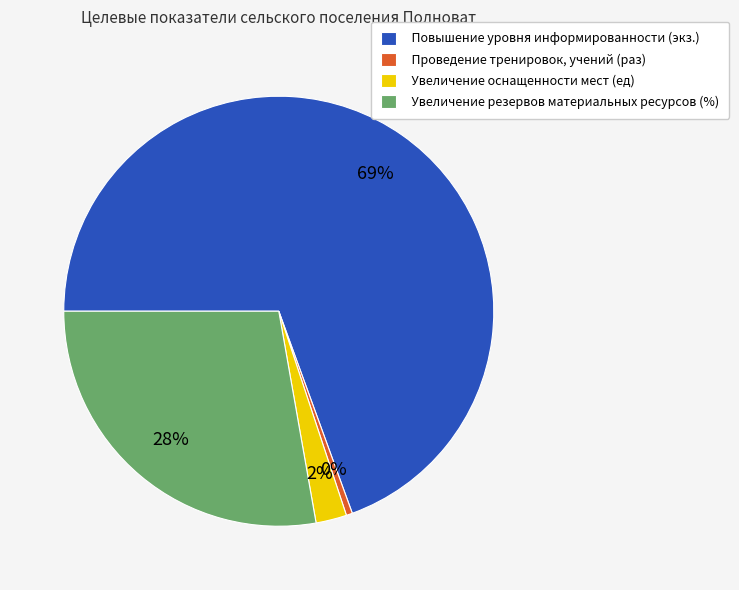

Which slice is the smallest?

Проведение тренировок, учений (раз)